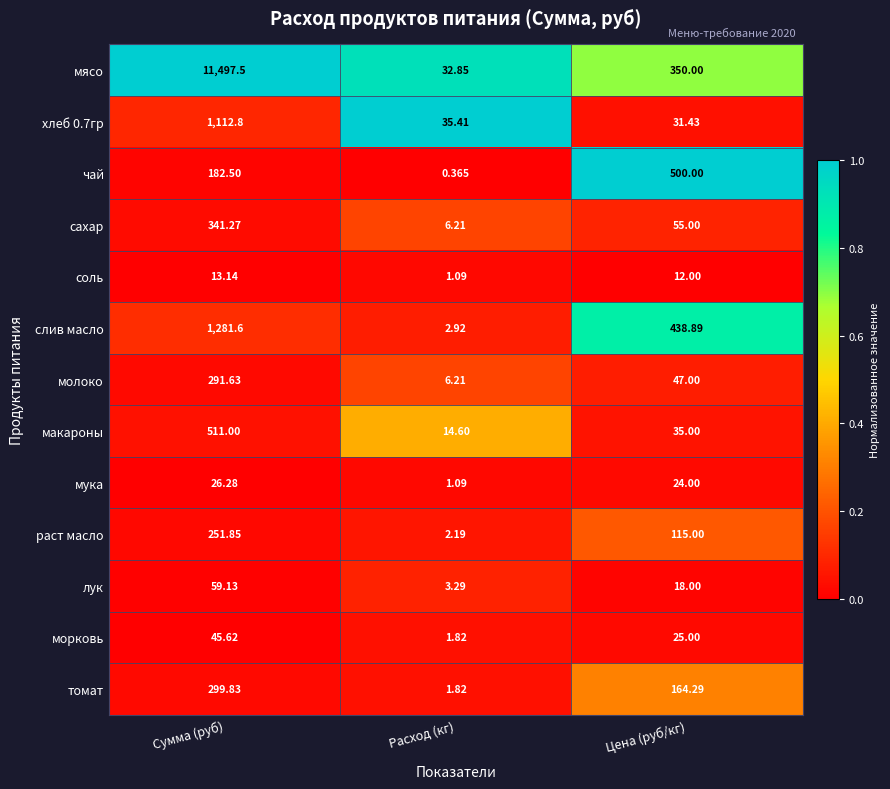

How many distinct data groups are displayed?

13